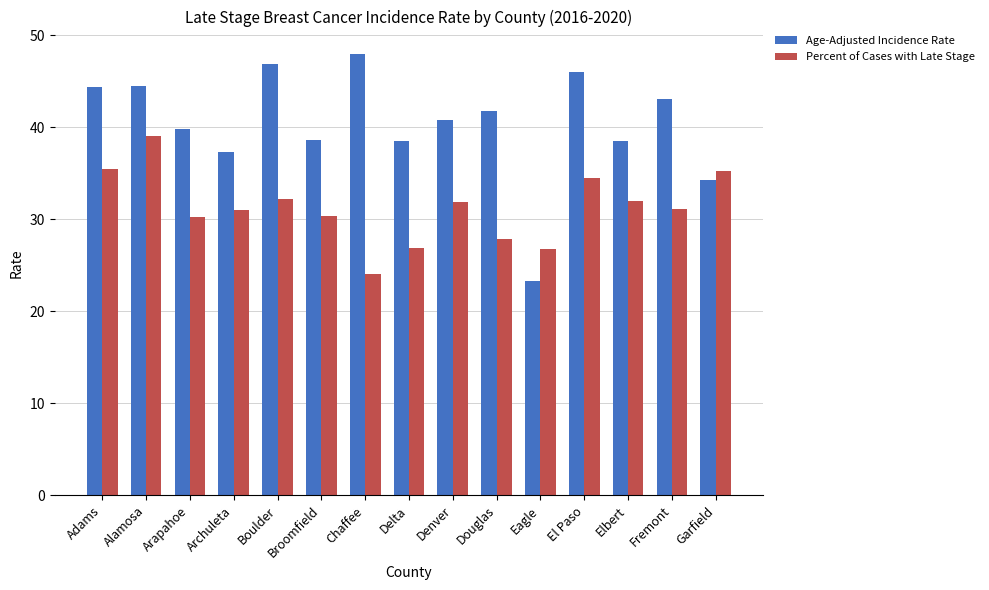

Which series changed the most between Adams and Fremont?

Percent of Cases with Late Stage